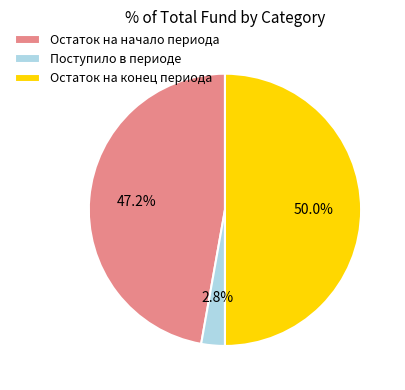

To the nearest percent, what portion does Остаток на начало периода represent?

47%